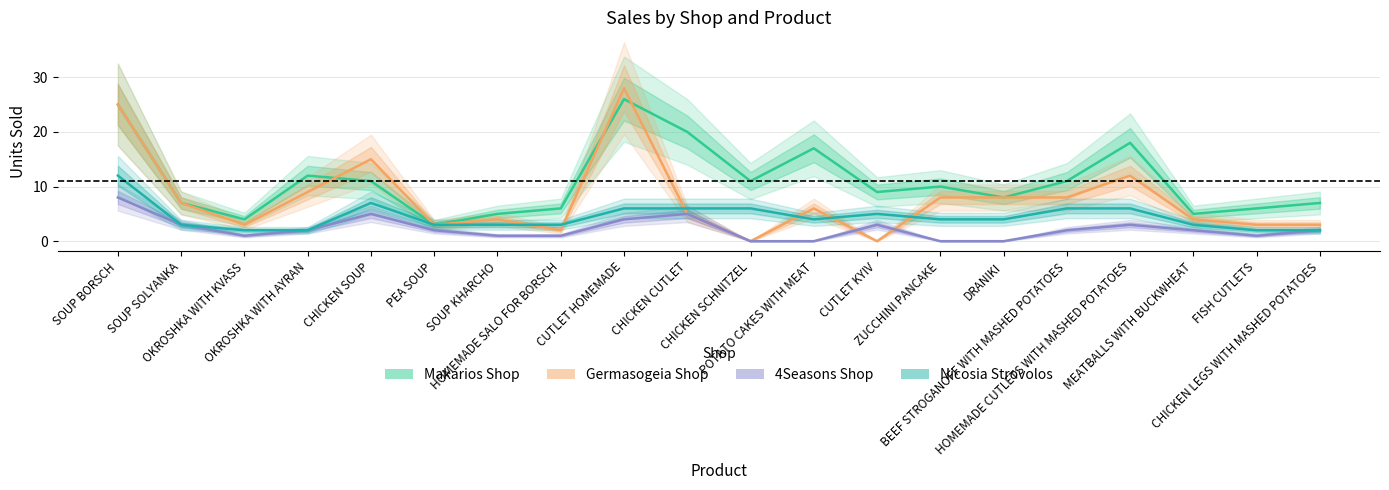

The Germasogeia Shop series shows 12 at HOMEMADE CUTLETS WITH MASHED POTATOES. True or false?

True